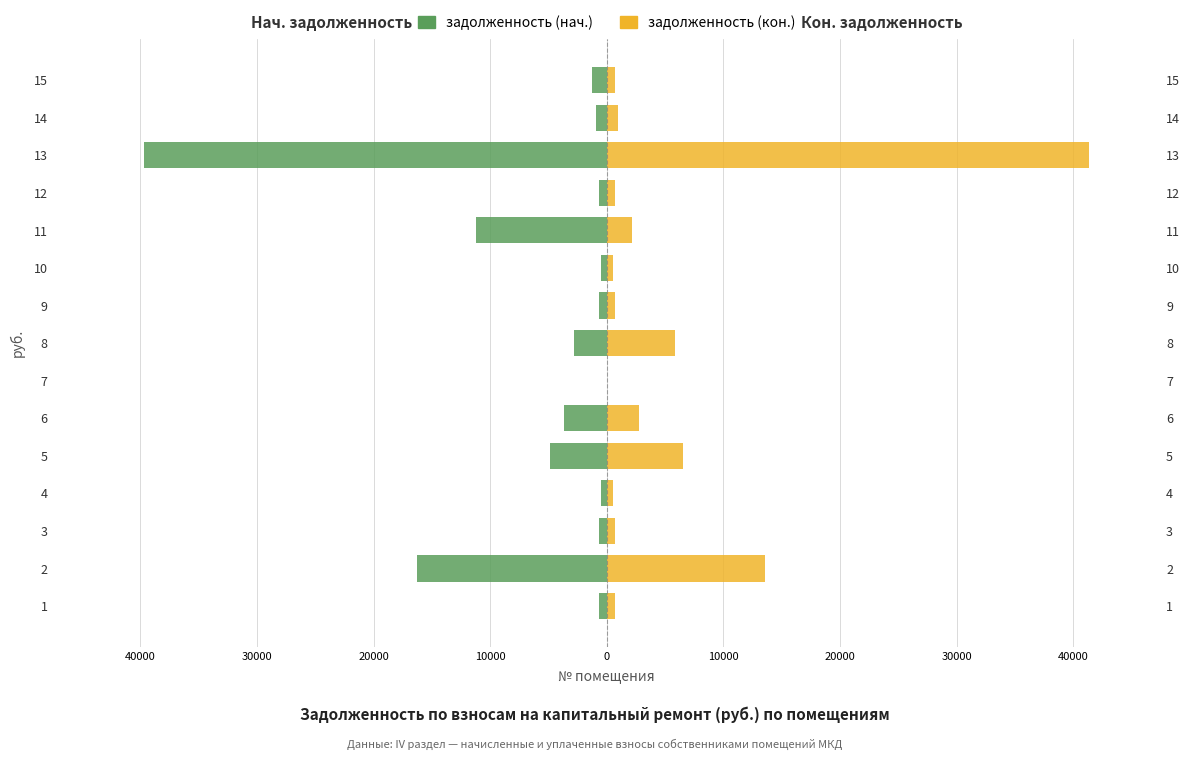

How many groups of bars are there?

15